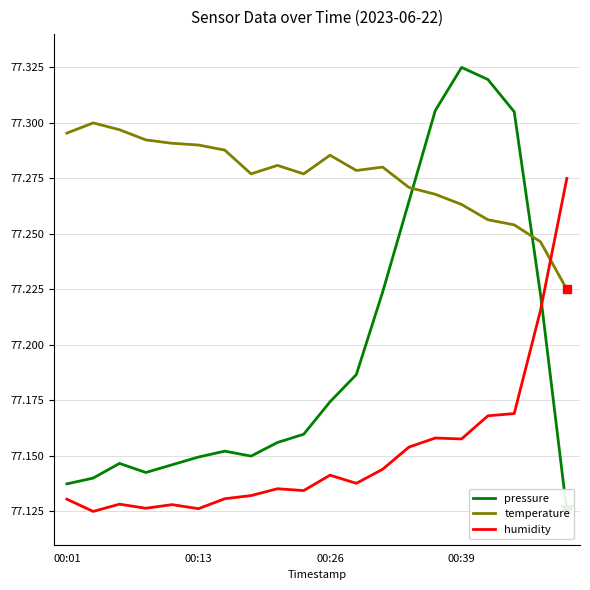

Reading left to right, transcribe all the data shown in this chart.

pressure: 77.1	77.1	77.1	77.1	77.1	77.1	77.2	77.1	77.2	77.2	77.2	77.2	77.2	77.3	77.3	77.3	77.3	77.3	77.2	77.1
temperature: 77.3	77.3	77.3	77.3	77.3	77.3	77.3	77.3	77.3	77.3	77.3	77.3	77.3	77.3	77.3	77.3	77.3	77.3	77.2	77.2
humidity: 77.1	77.1	77.1	77.1	77.1	77.1	77.1	77.1	77.1	77.1	77.1	77.1	77.1	77.2	77.2	77.2	77.2	77.2	77.2	77.3